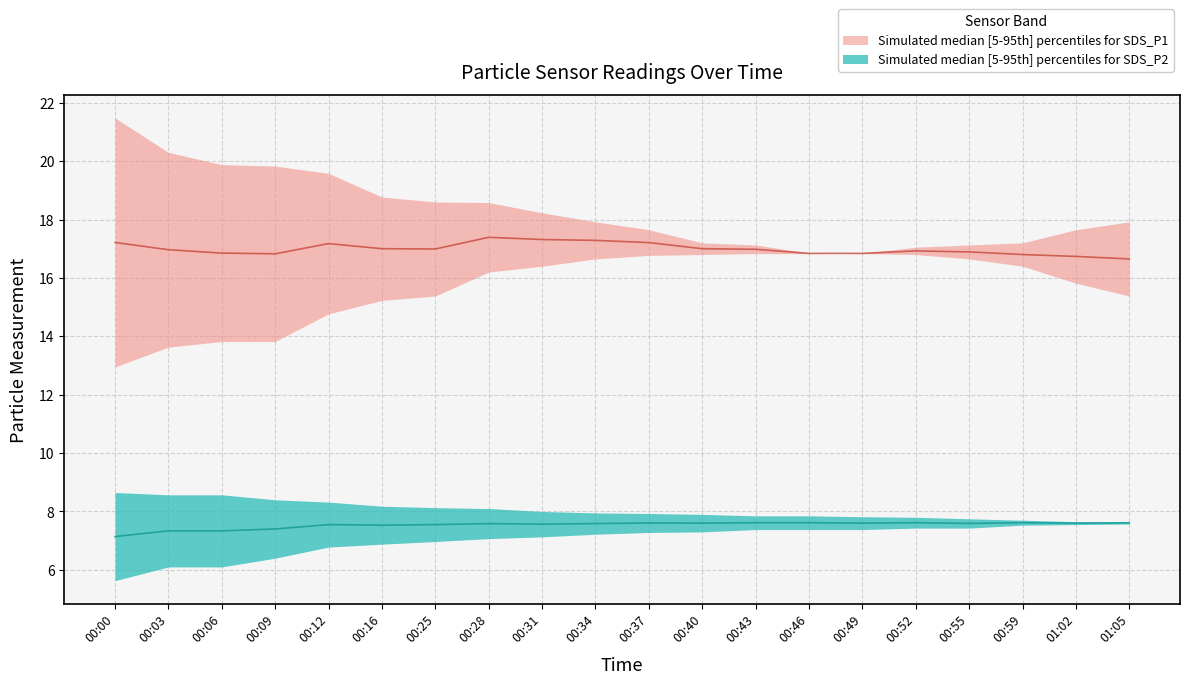

Which series has the largest total across all categories?

SDS_P1_upper